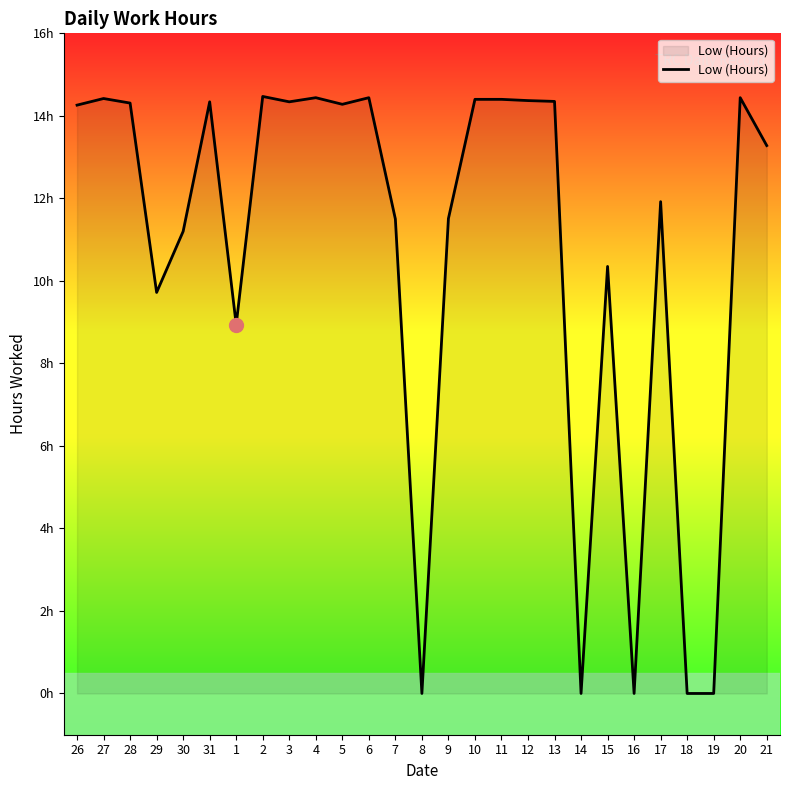

Does the chart have visible grid lines?

No